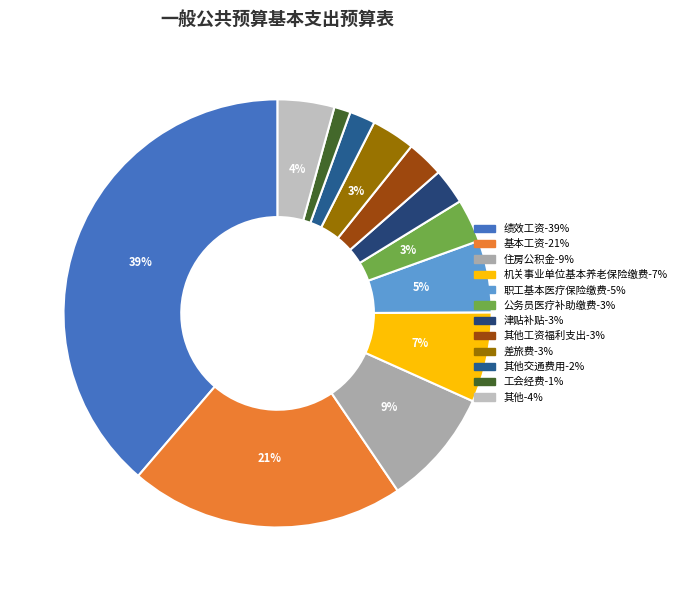

To the nearest percent, what is the average slice percentage?

8%